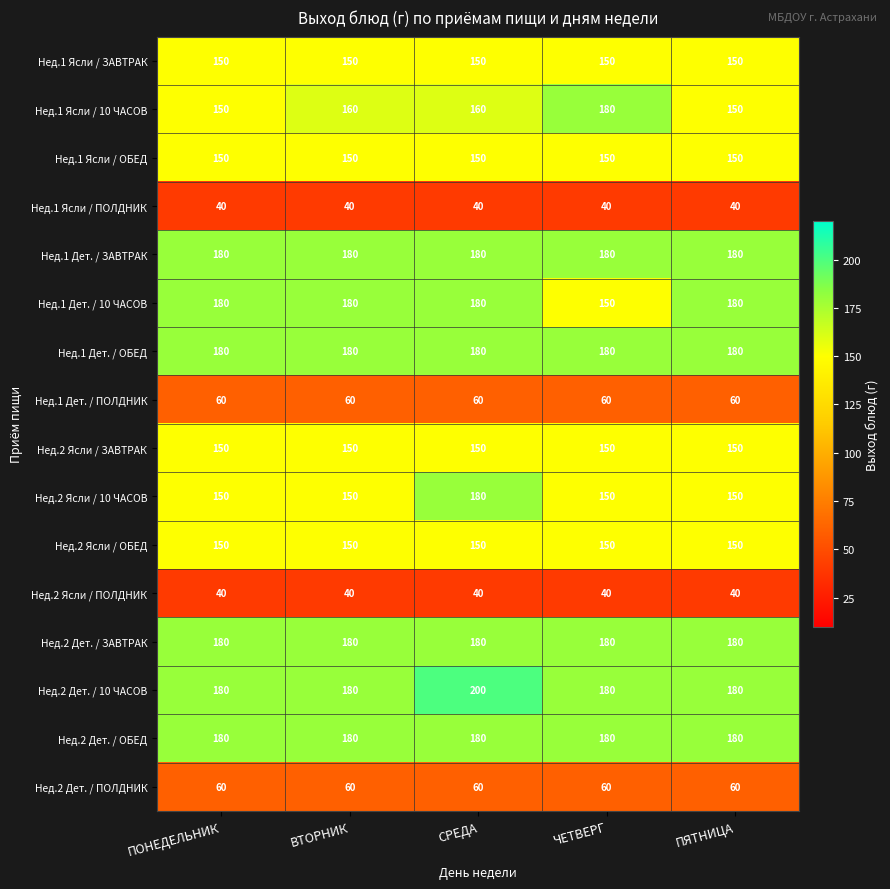

Which series has the largest total across all categories?

Нед.2 Дет. / 10 ЧАСОВ